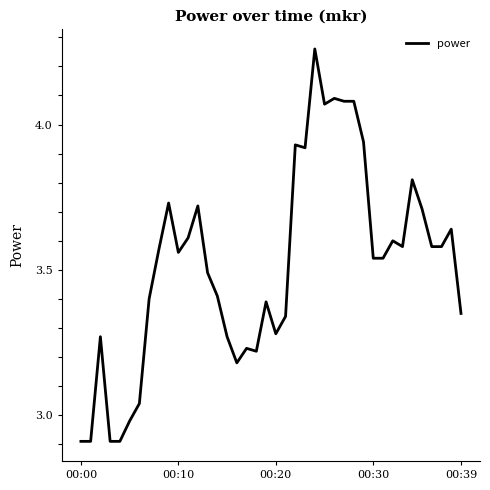

What is the minimum value shown in the chart?

2.9